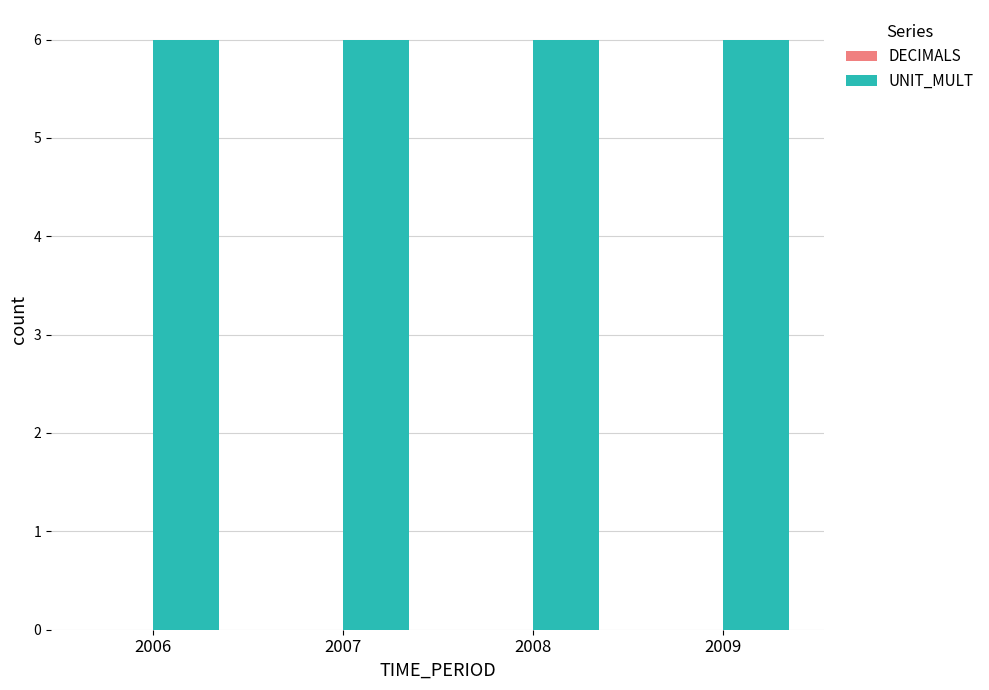

Is it true that UNIT_MULT equals 11 at 2007?

False